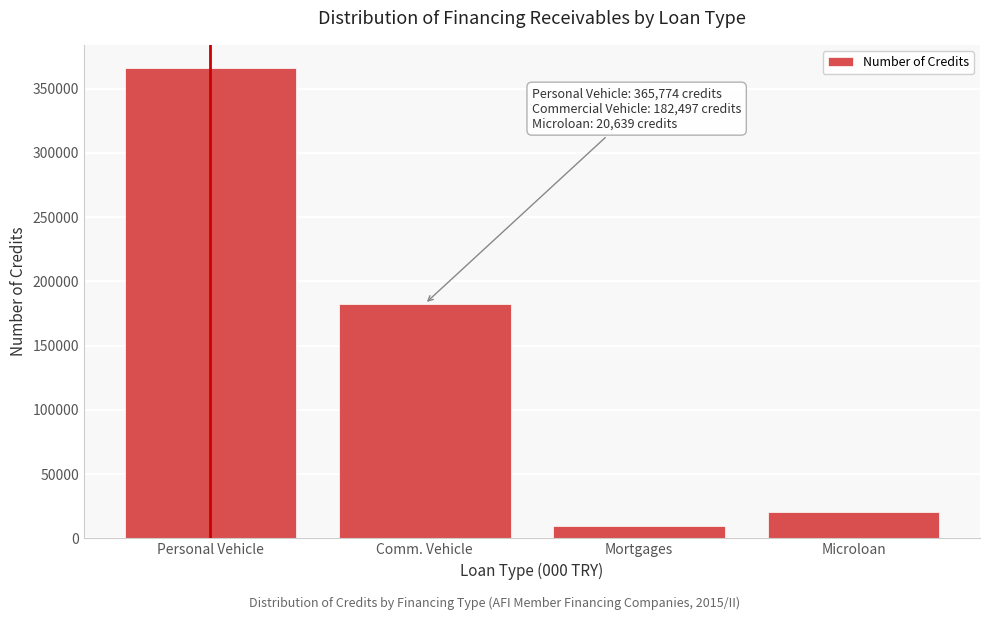

Reading left to right, transcribe all the data shown in this chart.

Personal Vehicle=365774	Comm. Vehicle=182497	Mortgages=9890	Microloan=20639